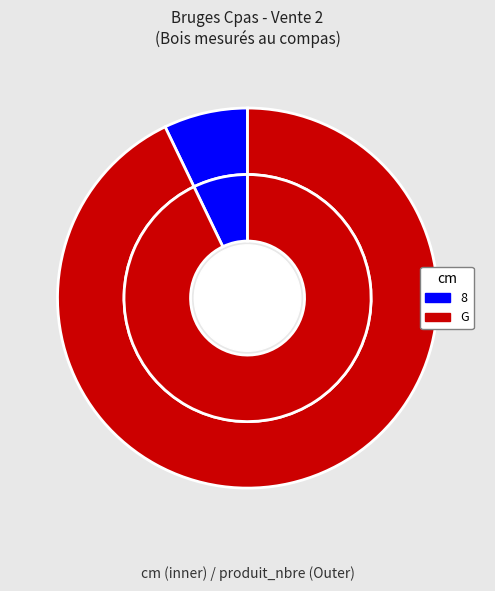

What percentage do 8 and G together represent?

100.0%